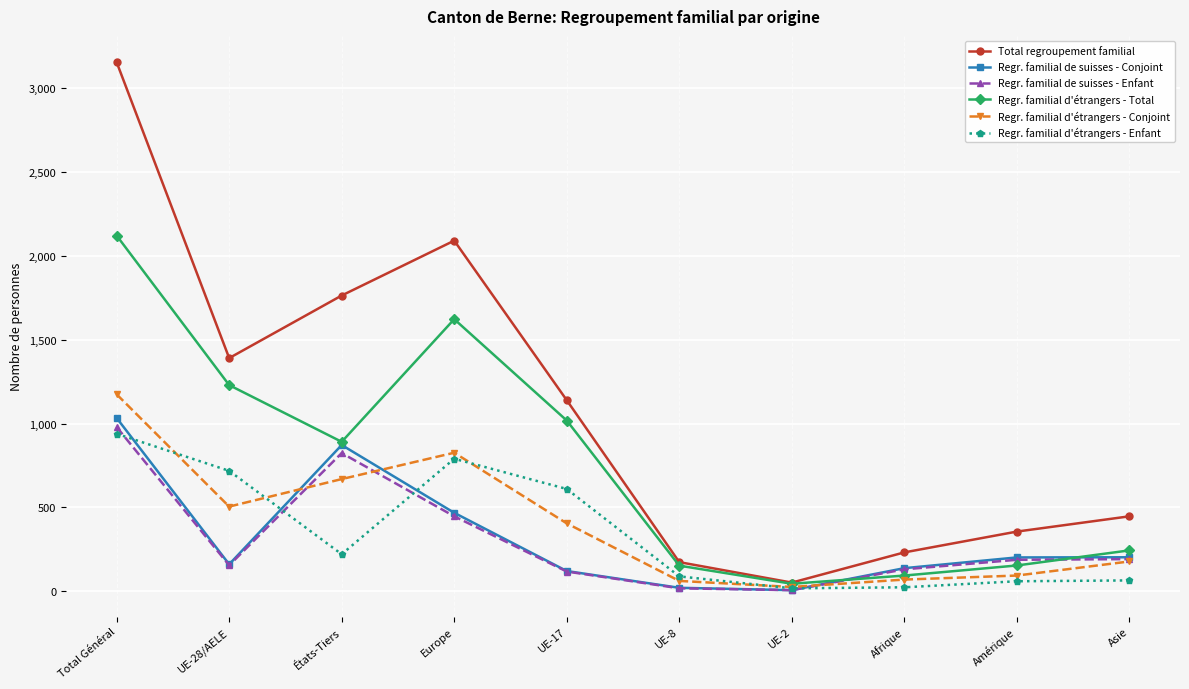

How many categories are shown in the chart?

10